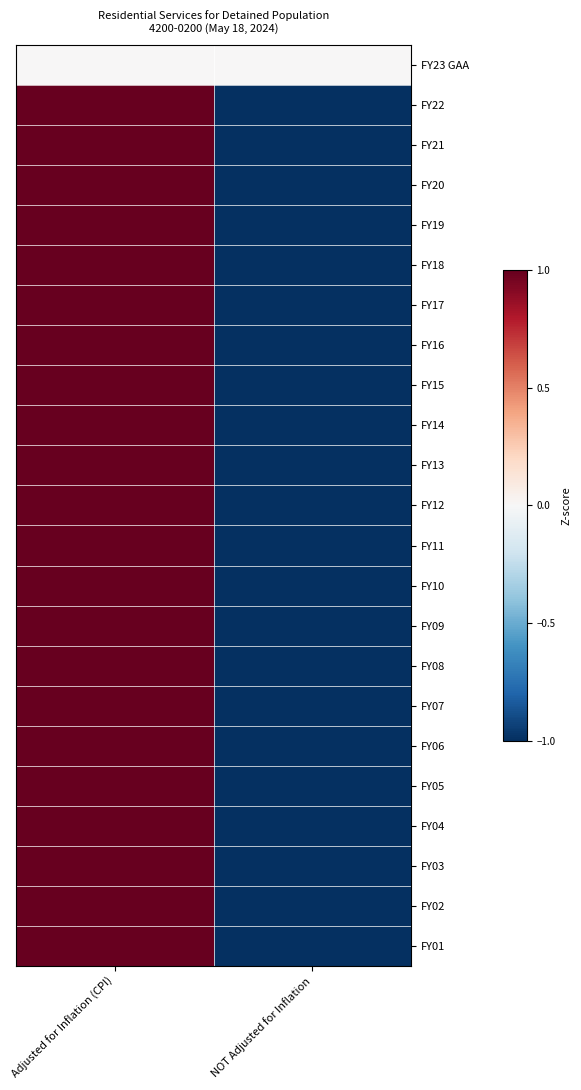

Which has a higher value, Adjusted for Inflation (CPI) or NOT Adjusted for Inflation?

Adjusted for Inflation (CPI)